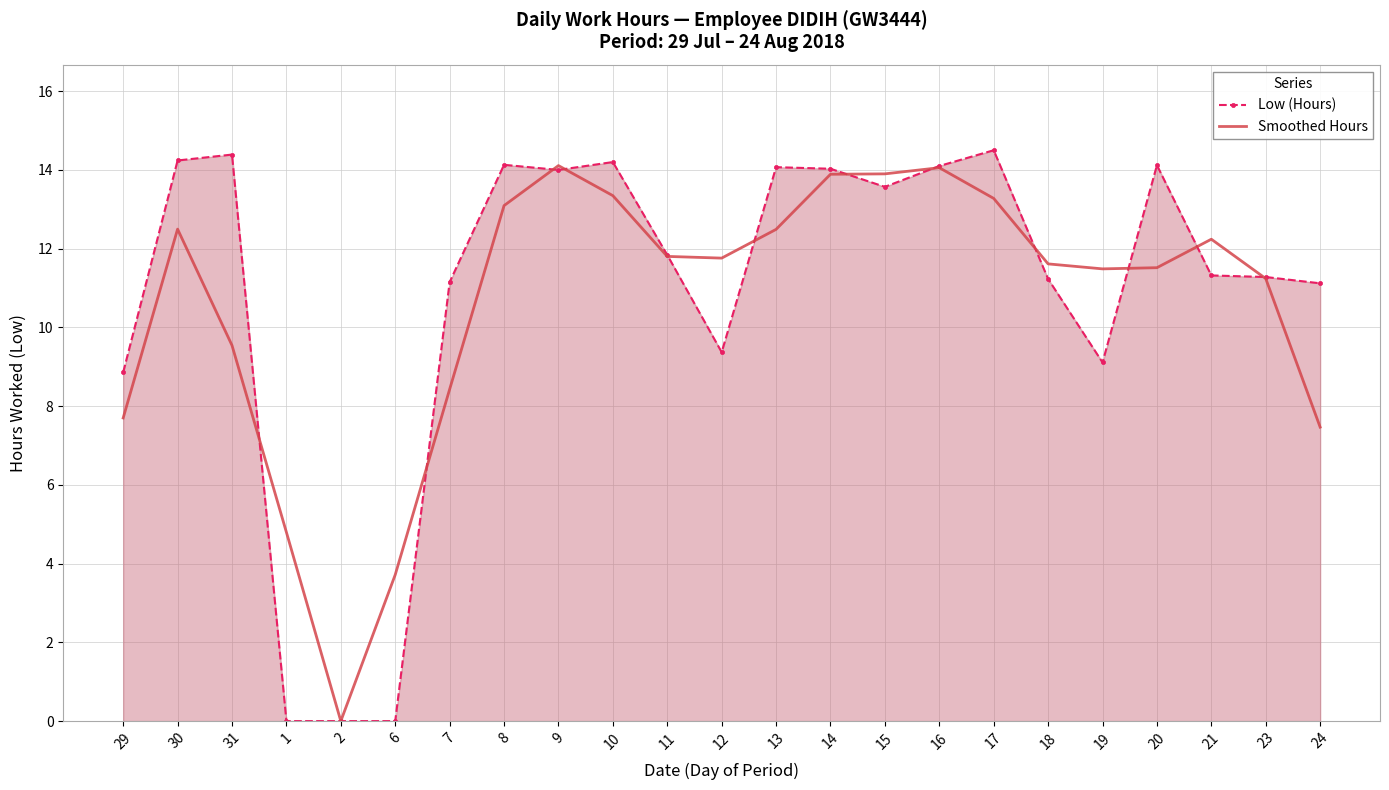

Which series changed the most between 10 and 14?

Smoothed Hours